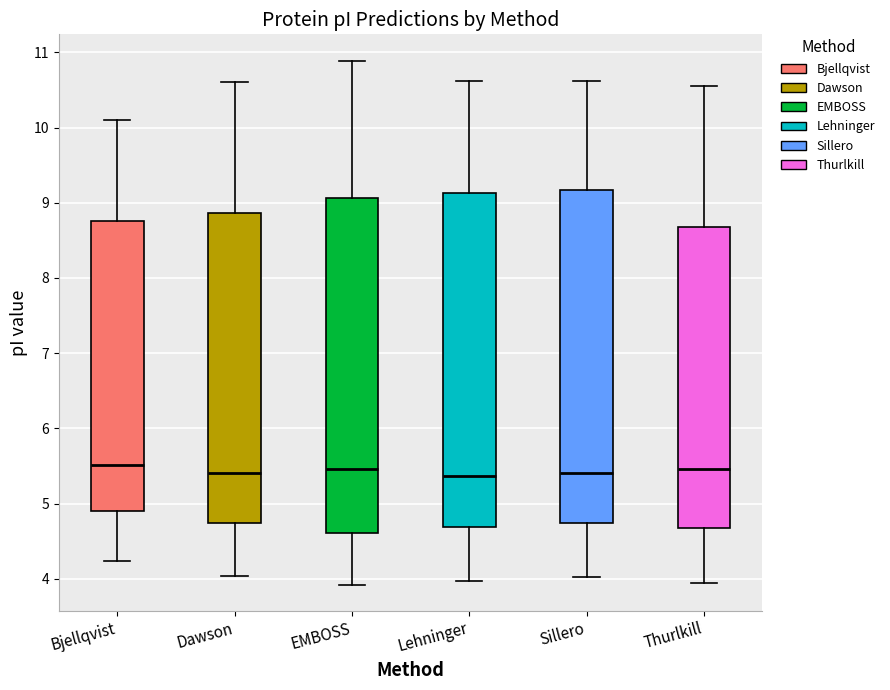

Where does the median line of the box for Bjellqvist sit on the y-axis? The values are not printed on the chart, so give them approximately, as read against the axis.

5.5